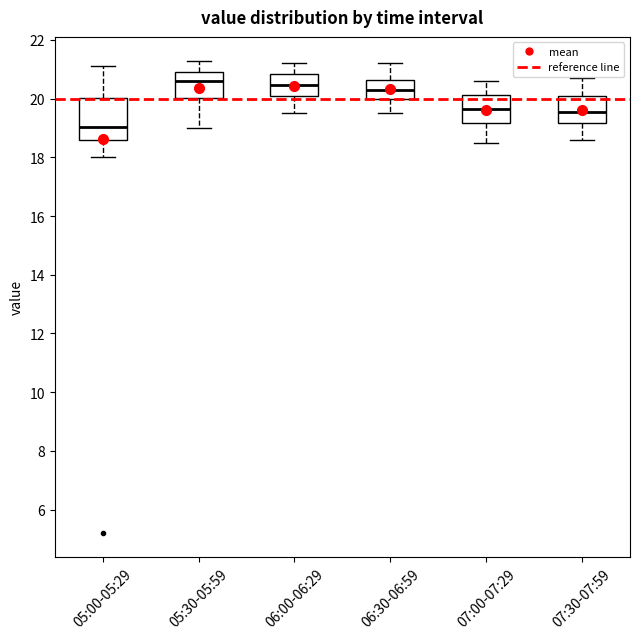

Reading left to right, transcribe this box plot: for each box, give where its median line is, the range the box spans, and where its two whiskers end, as read against the y-axis. The values are not printed on the chart, so give them approximately, as read against the axis.

05:00-05:29: median 19.0, box 18.6 to 20.0, whiskers 18.0 to 21.2
05:30-05:59: median 20.6, box 20.0 to 21.0, whiskers 19.0 to 21.4
06:00-06:29: median 20.4, box 20.0 to 20.8, whiskers 19.6 to 21.2
06:30-06:59: median 20.4, box 20.0 to 20.6, whiskers 19.6 to 21.2
07:00-07:29: median 19.6, box 19.2 to 20.2, whiskers 18.6 to 20.6
07:30-07:59: median 19.6, box 19.2 to 20.2, whiskers 18.6 to 20.8